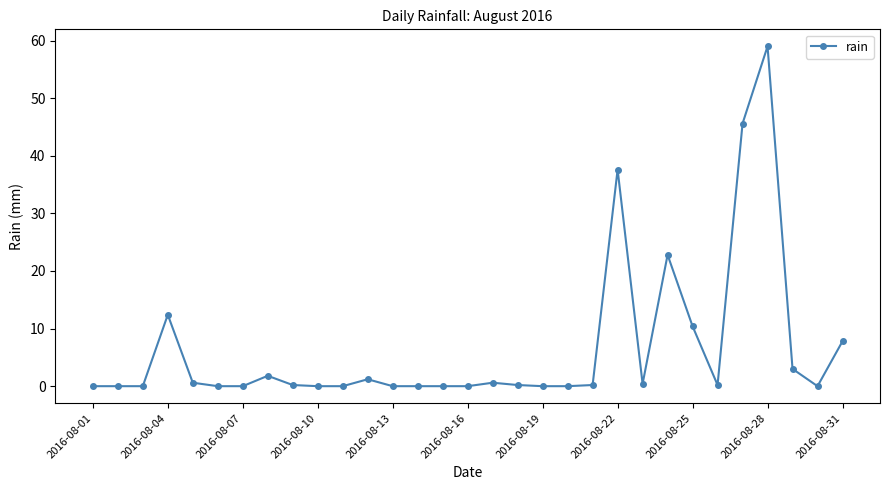

How many lines are shown in the chart?

1